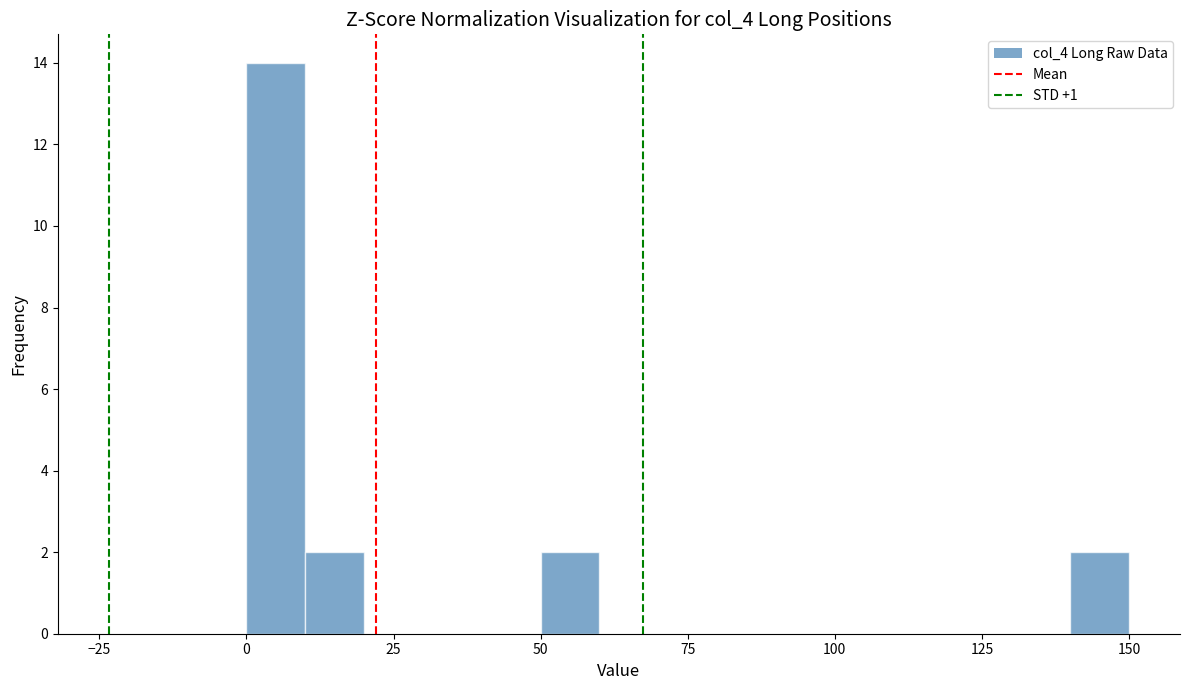

Around what value on the x-axis is the tallest bar? Give the approximate position of its centre, as read against the axis.

5